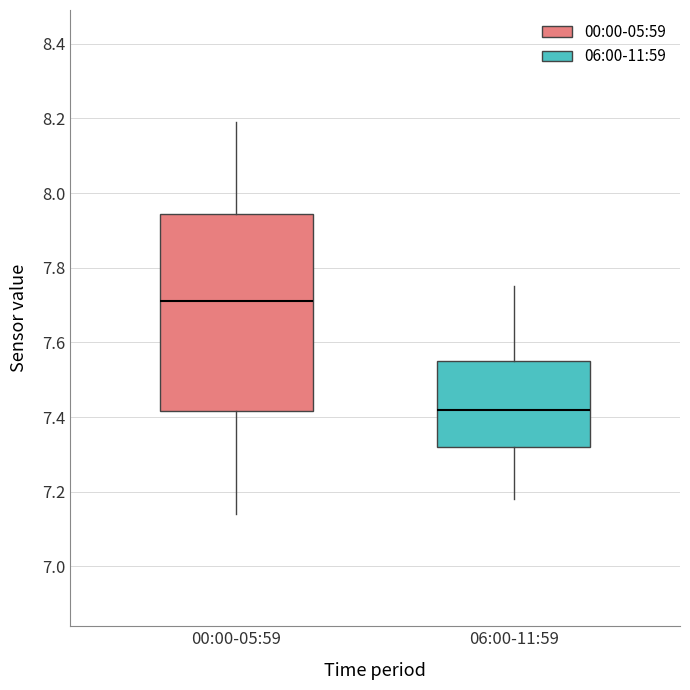

Reading left to right, read every box against the y-axis: the position of its median line, the range the box covers, and the ends of its whiskers. The values are not printed on the chart, so give them approximately, as read against the axis.

00:00-05:59: median 7.72, box 7.42 to 7.94, whiskers 7.14 to 8.20
06:00-11:59: median 7.42, box 7.32 to 7.56, whiskers 7.18 to 7.76